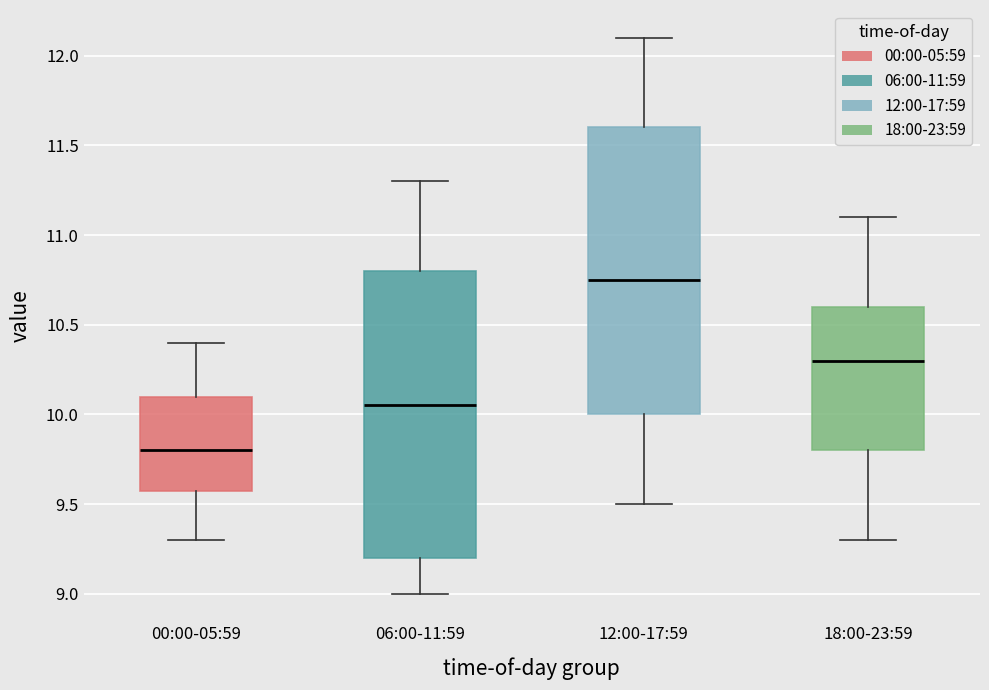

Reading left to right, transcribe this box plot: for each box, give where its median line is, the range the box spans, and where its two whiskers end, as read against the y-axis. The values are not printed on the chart, so give them approximately, as read against the axis.

00:00-05:59: median 9.80, box 9.60 to 10.10, whiskers 9.30 to 10.40
06:00-11:59: median 10.05, box 9.20 to 10.80, whiskers 9.00 to 11.30
12:00-17:59: median 10.75, box 10.00 to 11.60, whiskers 9.50 to 12.10
18:00-23:59: median 10.30, box 9.80 to 10.60, whiskers 9.30 to 11.10